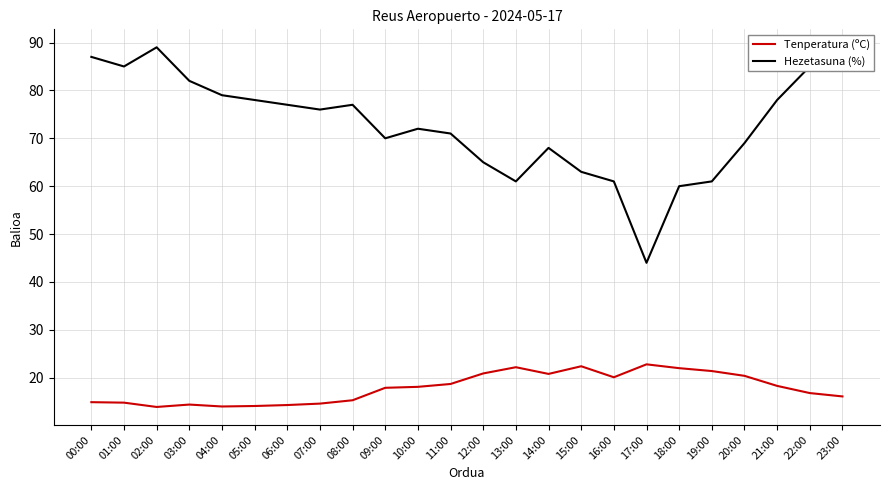

What is the highest value of the Tenperatura (ºC) series?

22.8